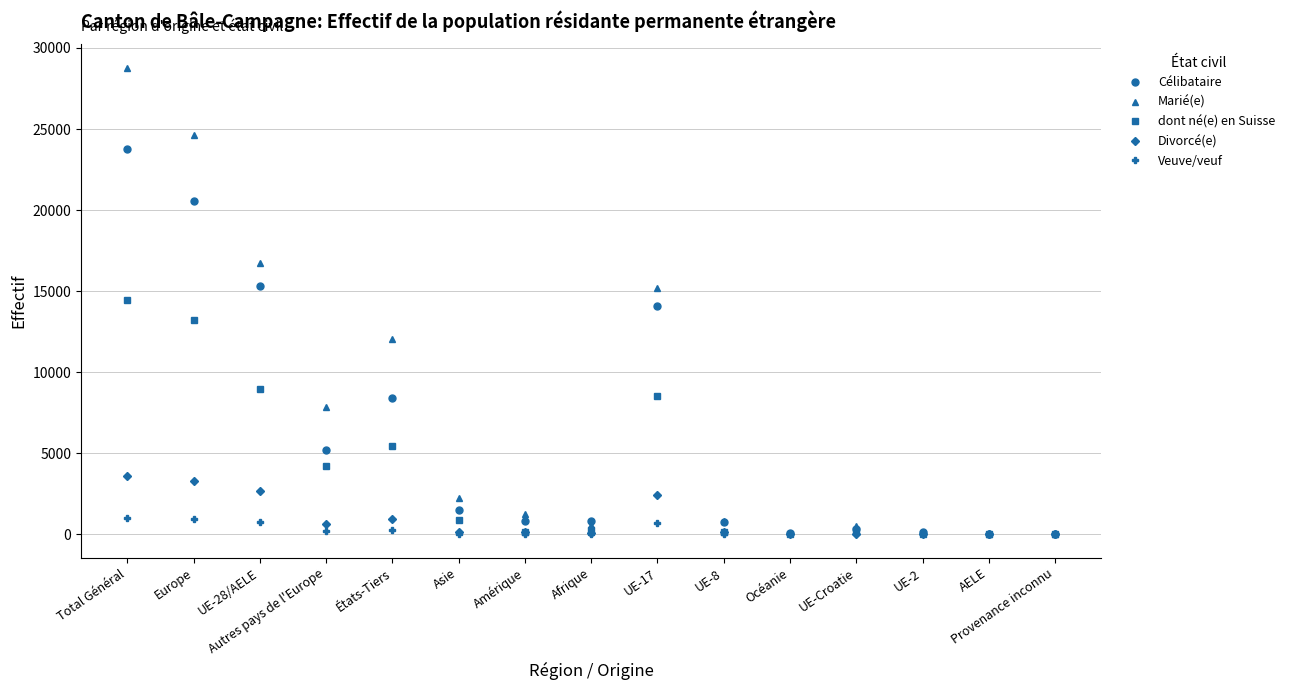

The Marié(e) series shows 43 at AELE. True or false?

True